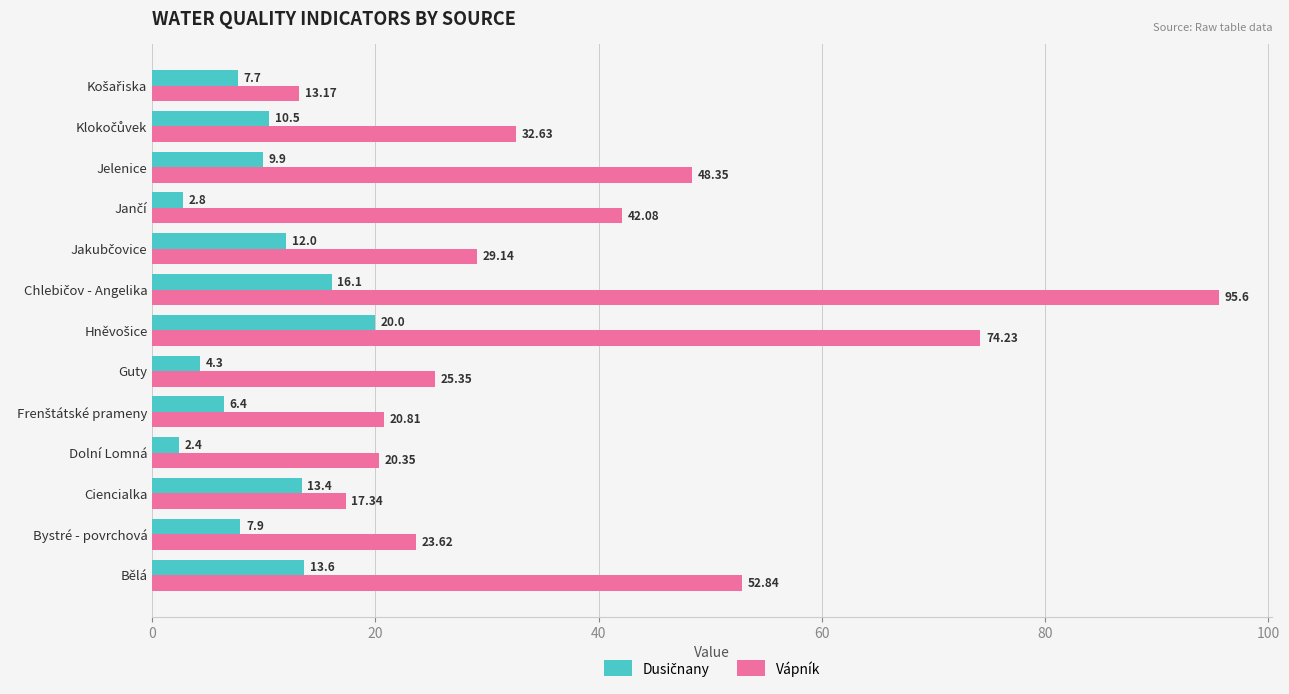

Which category has the lowest value across all series?

Dolní Lomná